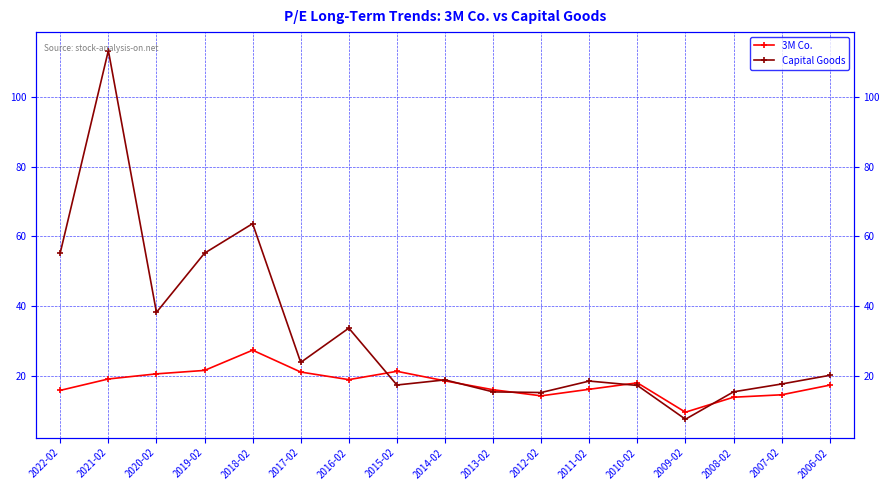

At which label does 3M Co. first exceed 17?

2021-02